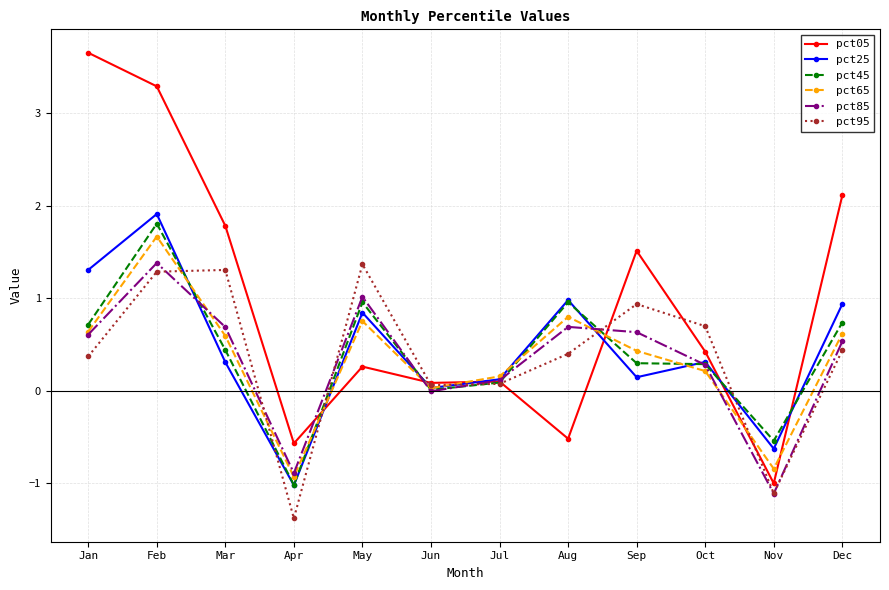

Where do pct85 and pct05 first cross each other?

Apr and May